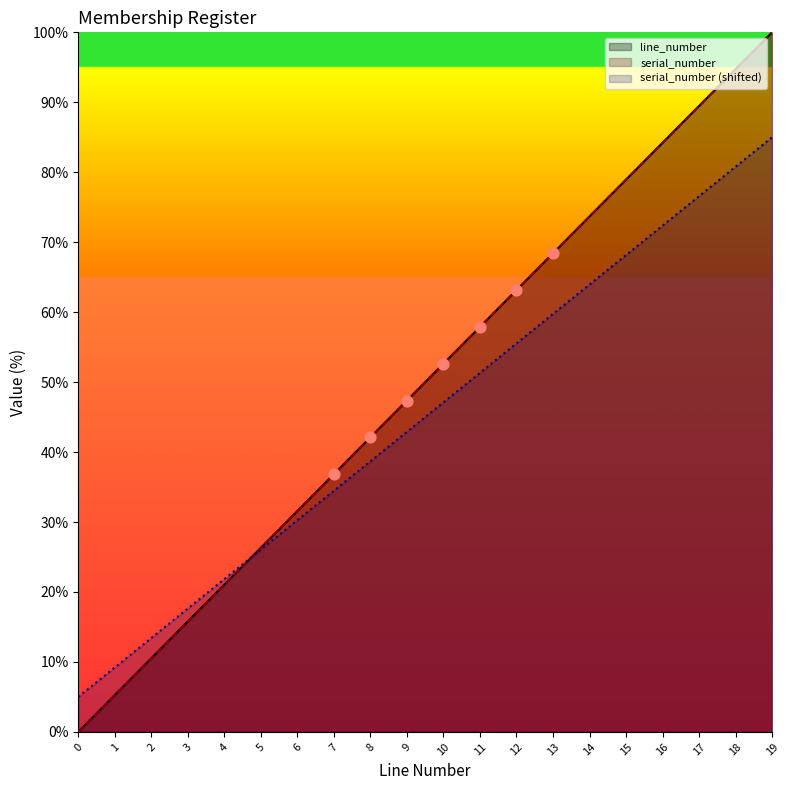

Which series has the largest Y range (max minus min)?

serial_number